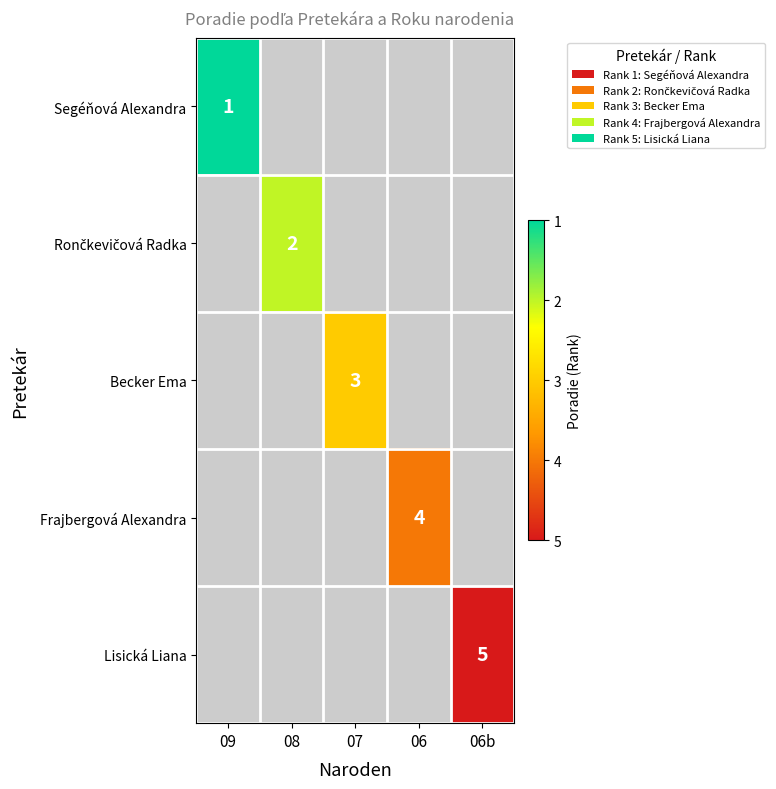

How many categories are shown in the chart?

5